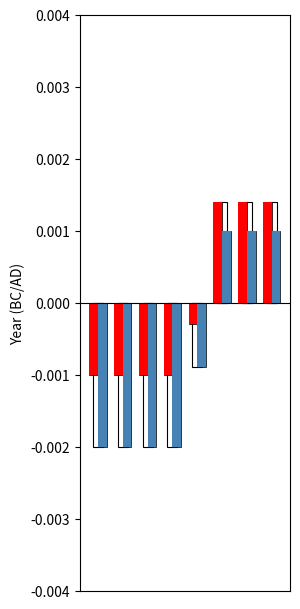

How many values in the До дати series exceed 0?

3